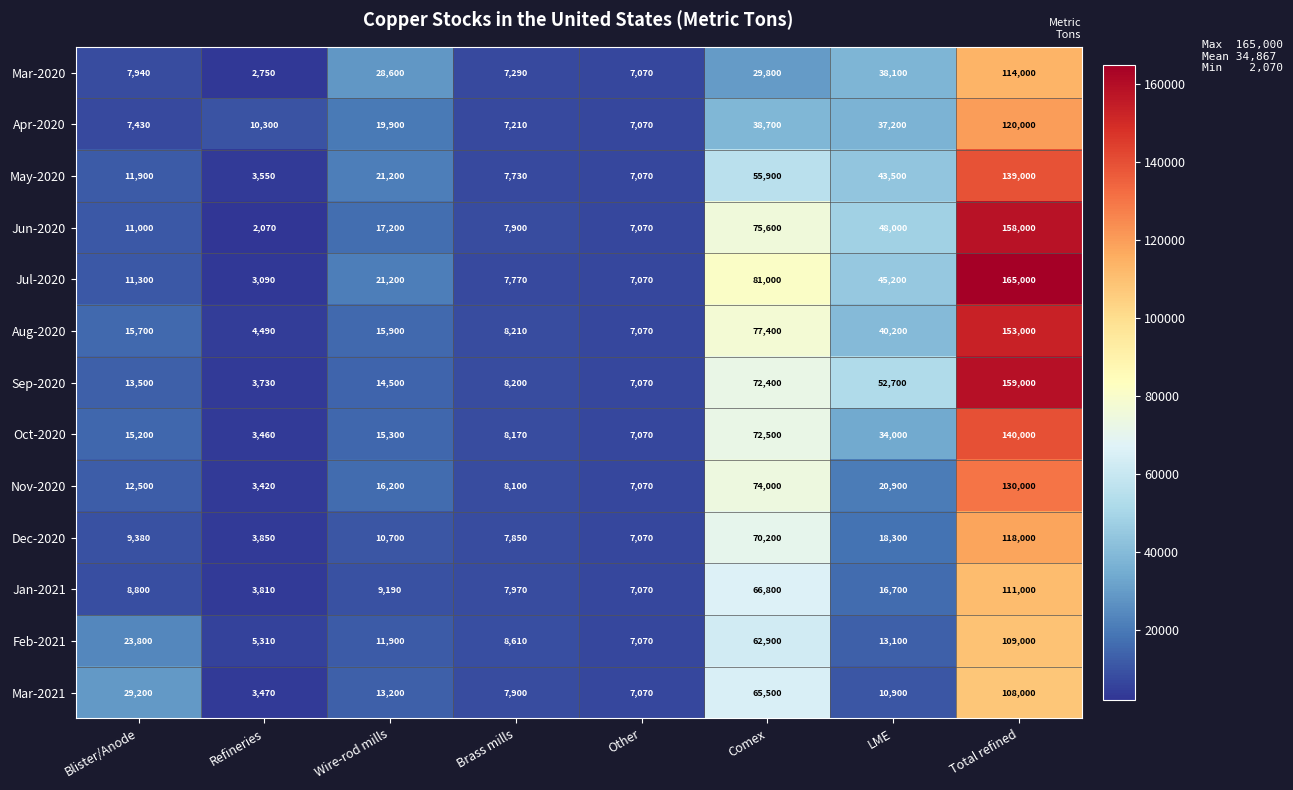

What is the sum of the Aug-2020 values at LME and Other?

47270